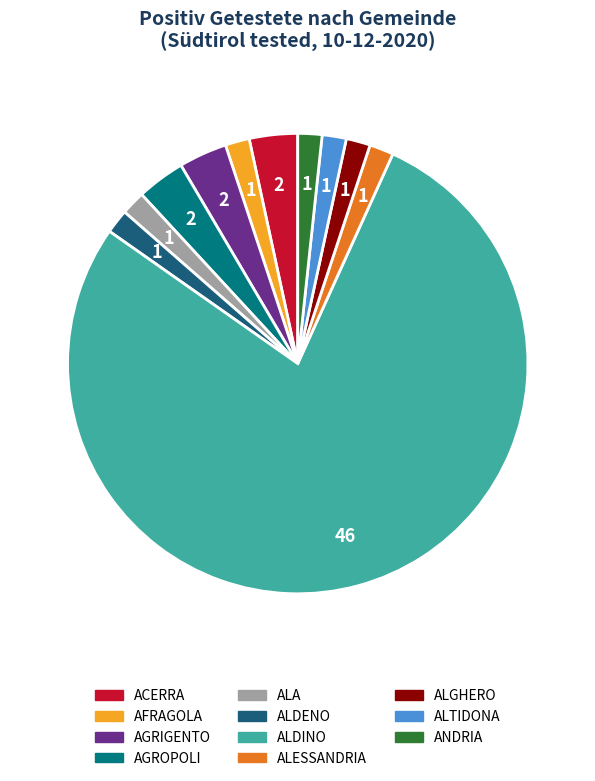

How many segments does this pie chart have?

11